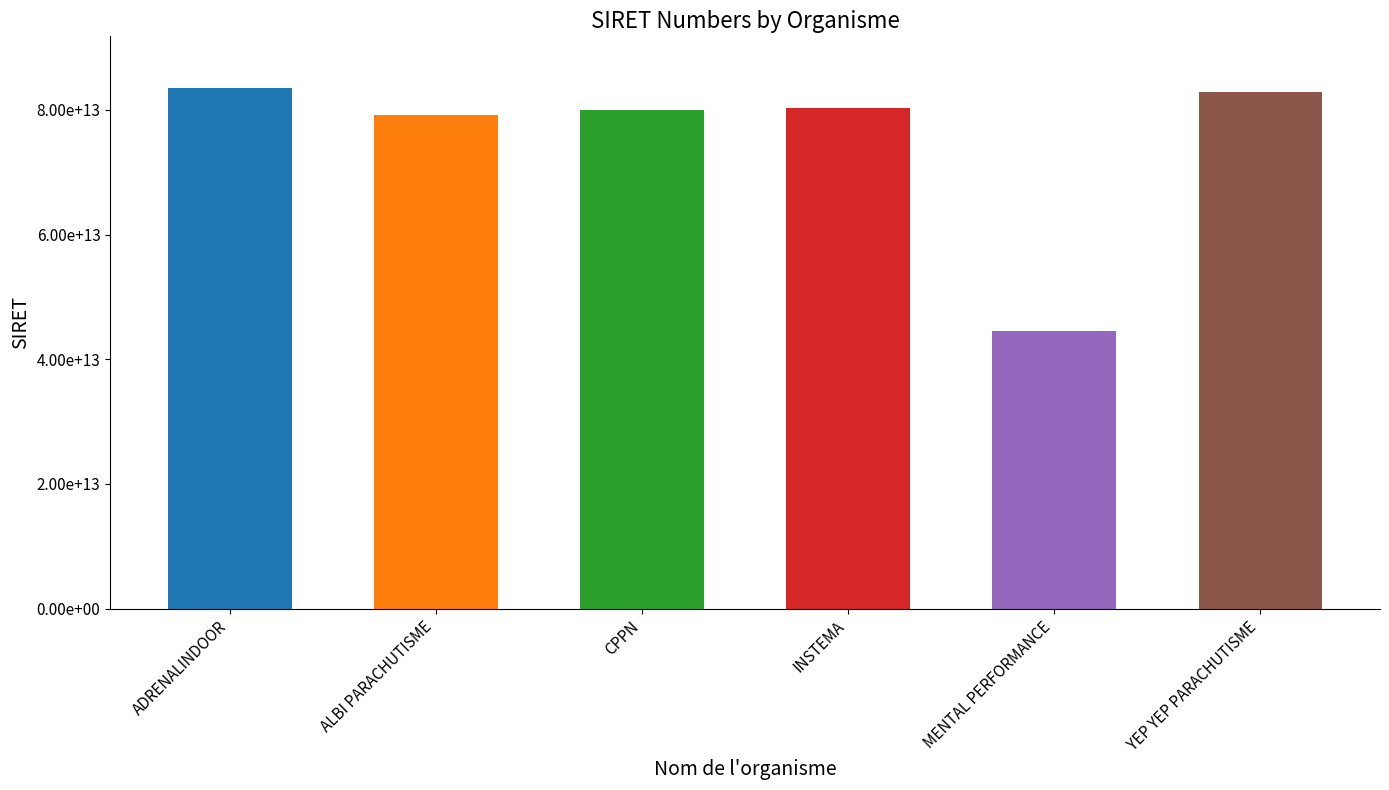

What is the sum of the values at ADRENALINDOOR and YEP YEP PARACHUTISME?

166295334600037